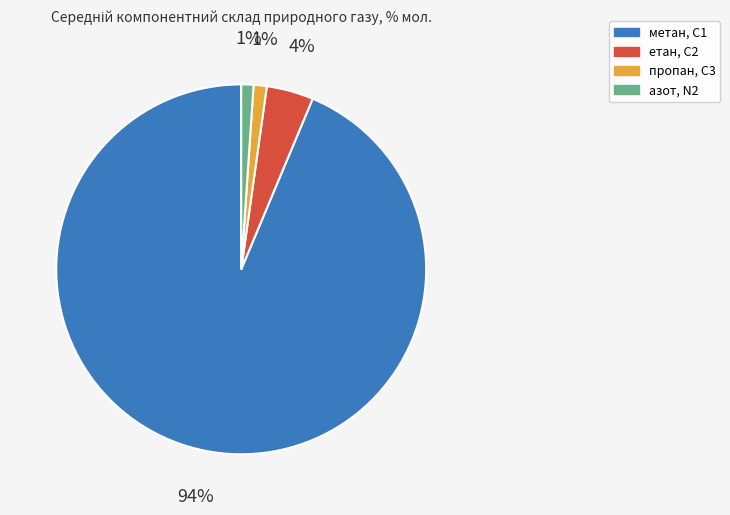

Which category has the biggest portion of the pie?

метан, С1